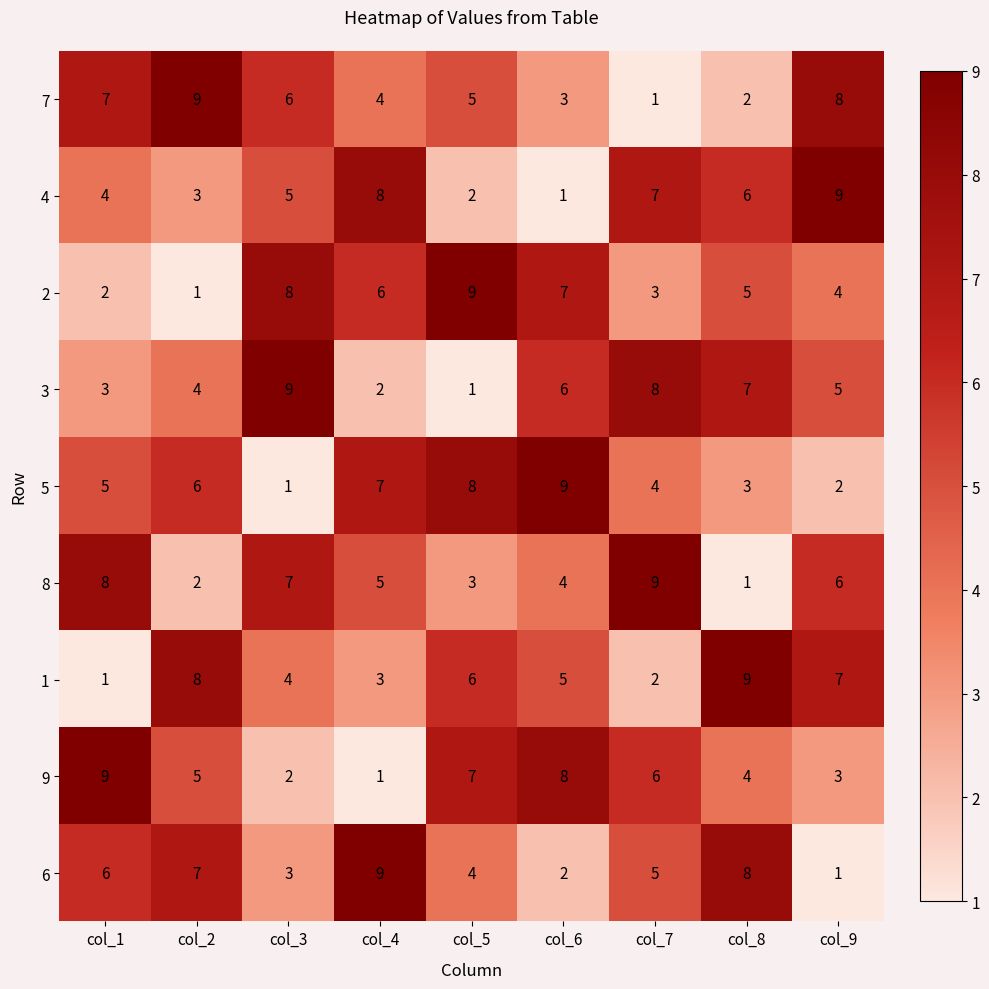

The value of 6 at col_1 is 6. True or false?

True